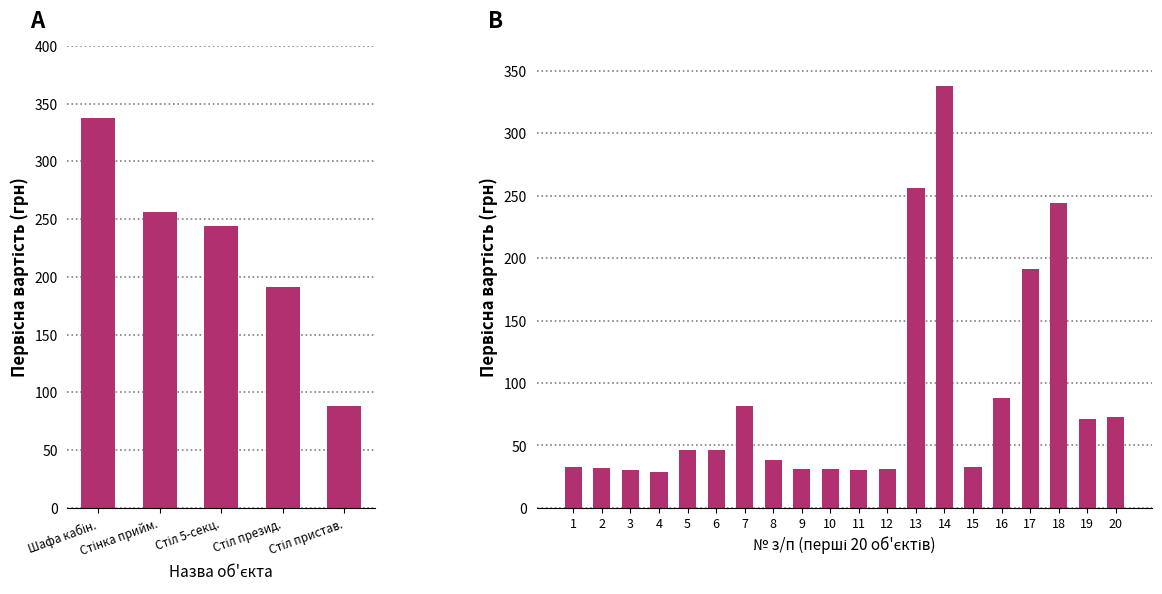

What is the difference between the maximum and minimum values?

309